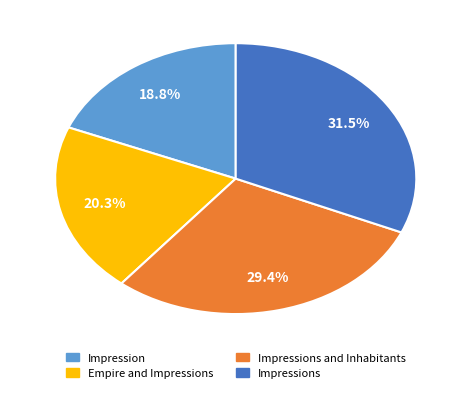

Is there any slice that represents more than half of the pie?

No